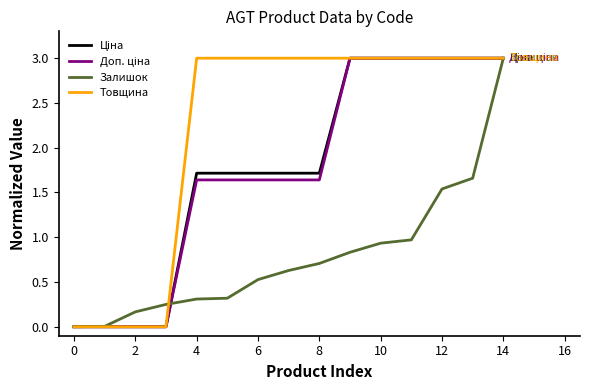

Which series has the largest total across all categories?

Товщина